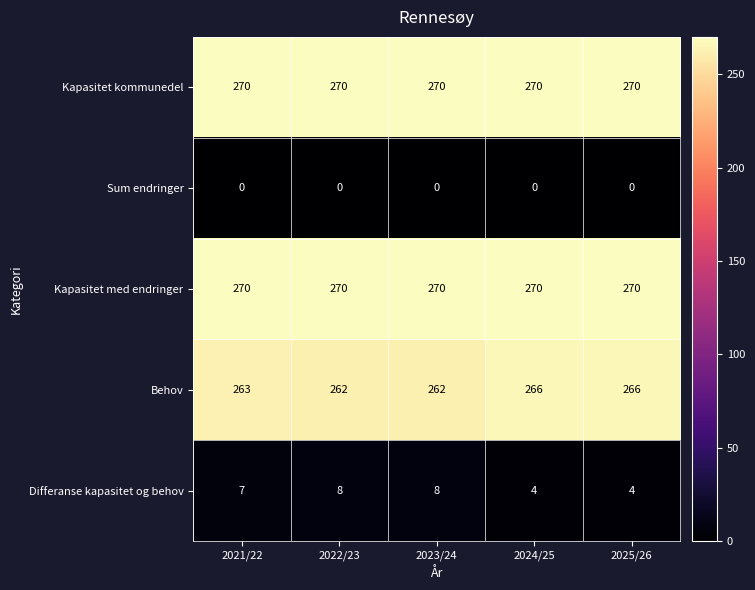

What is the spread (max minus min) of values at 2022/23?

270